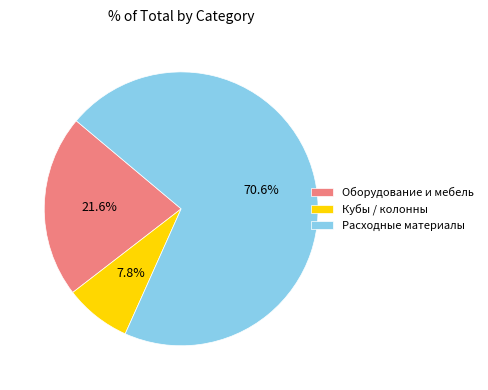

Which slice is the smallest?

Кубы / колонны